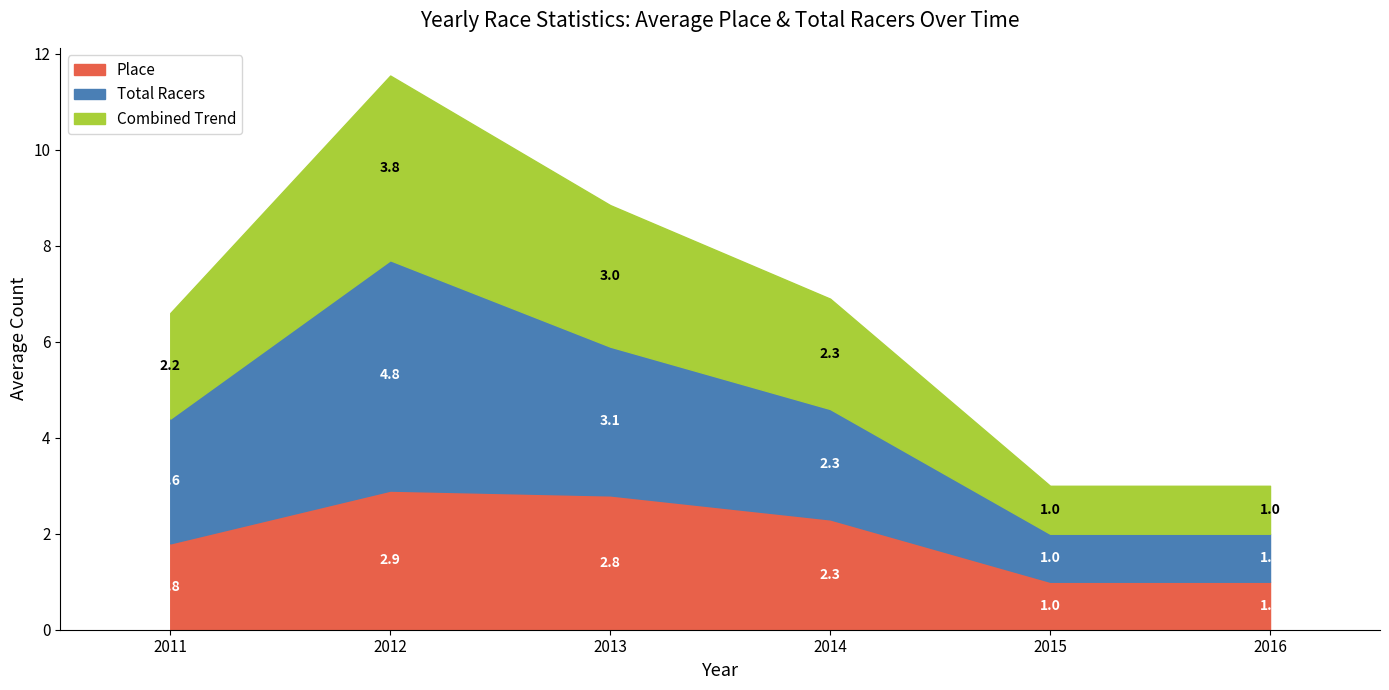

Does the chart have visible grid lines?

No